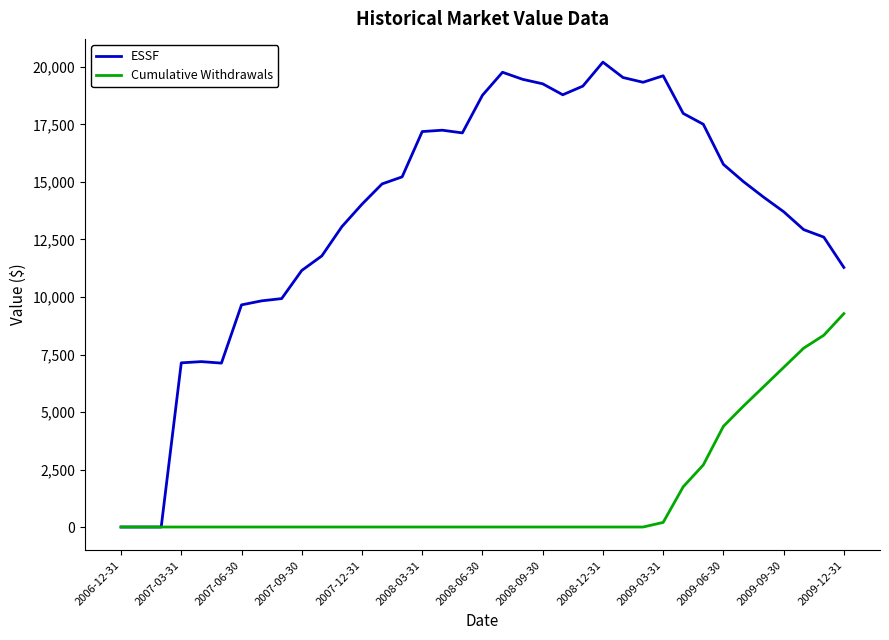

What is the maximum value for Cumulative Withdrawals?

9277.7